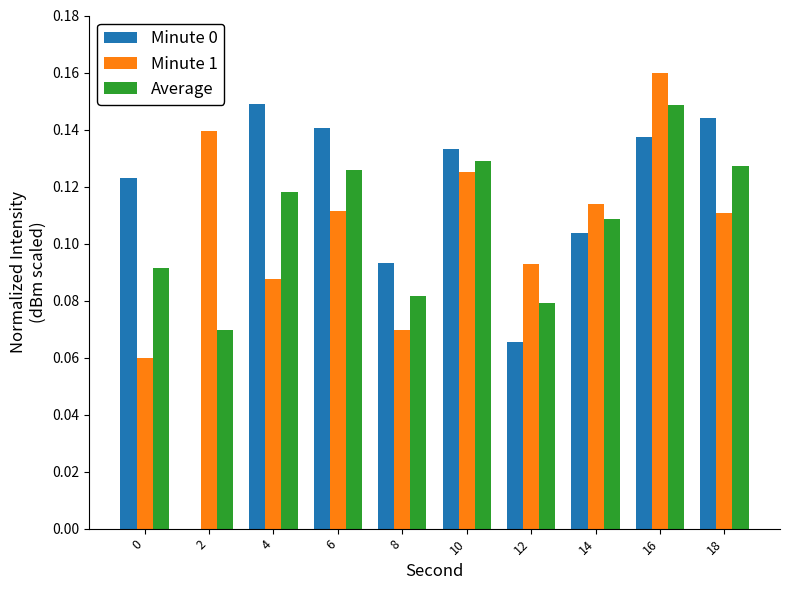

The value of Average at 10 is 0.2. True or false?

False